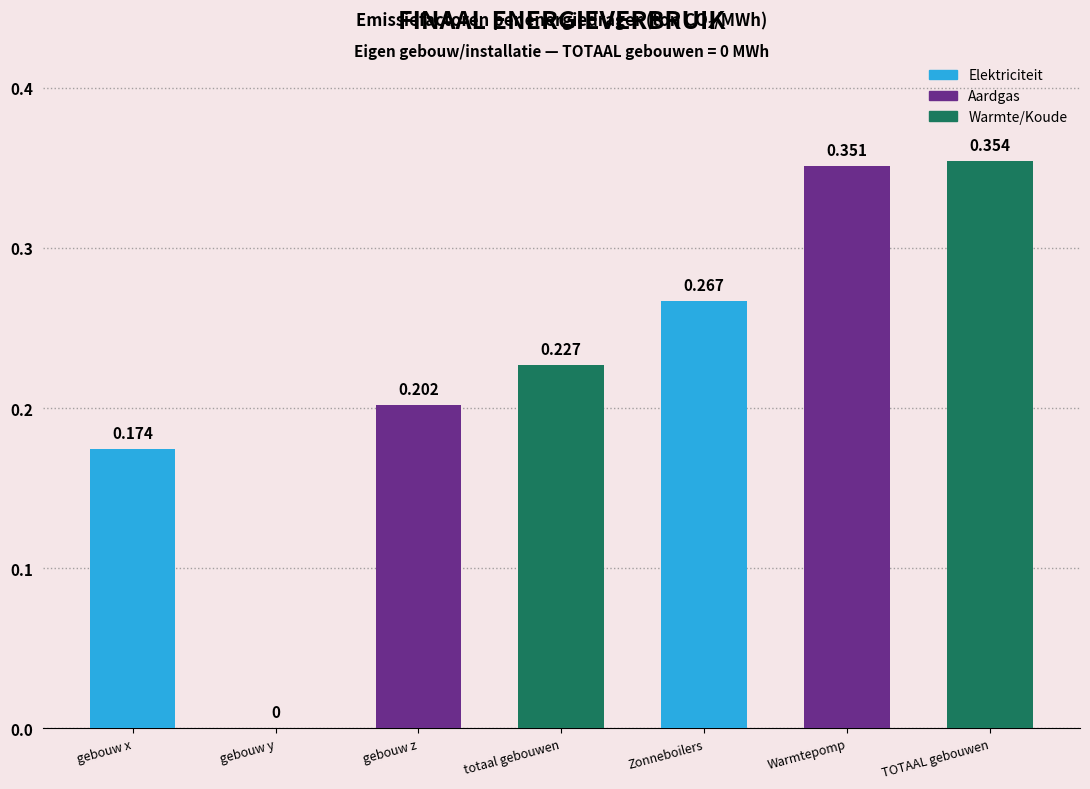

Between totaal gebouwen and gebouw x, which is larger?

totaal gebouwen